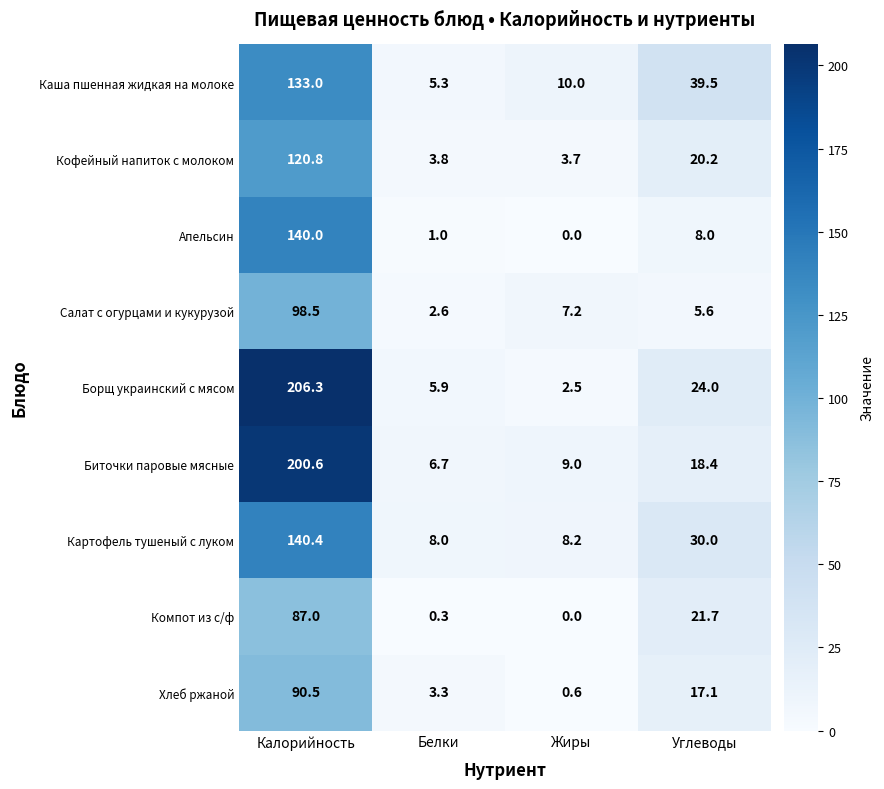

Which category has the lowest value across all series?

Жиры